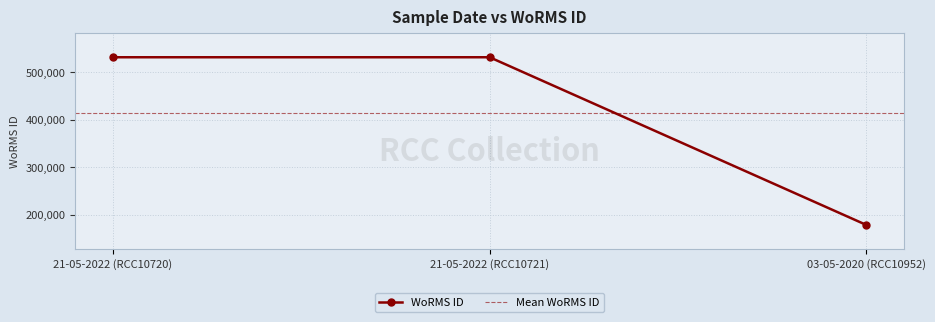

Rank the categories by value from highest to lowest.

21-05-2022 (RCC10720), 21-05-2022 (RCC10721), 03-05-2020 (RCC10952)